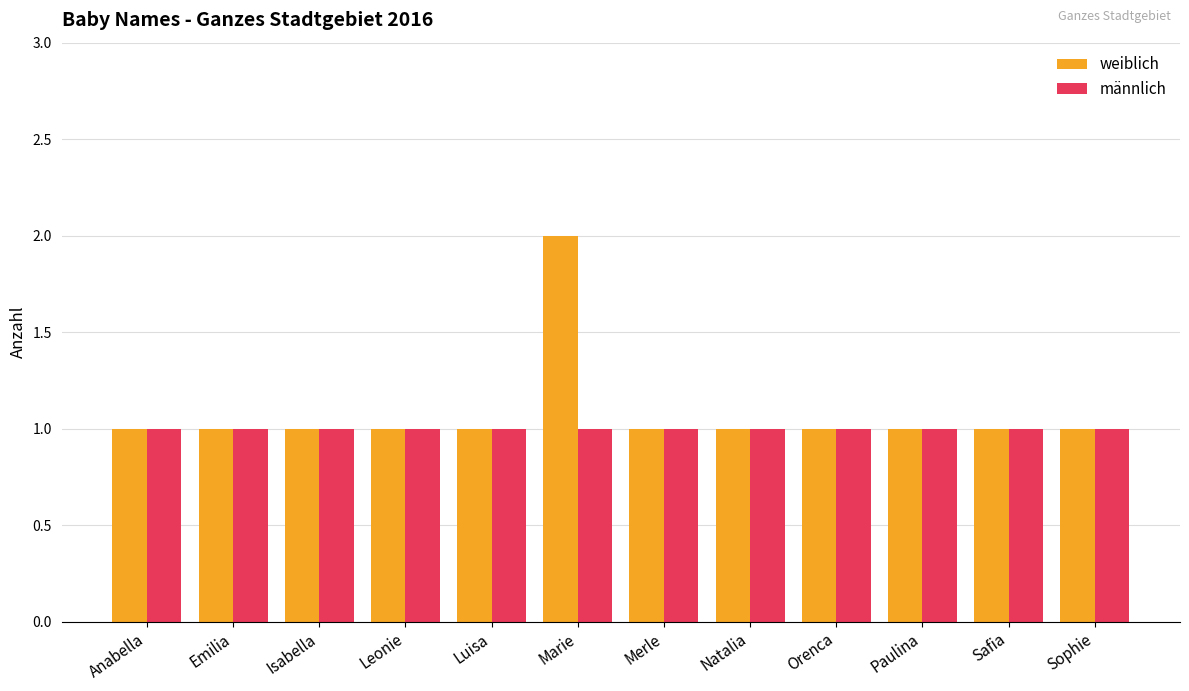

What is the label of the 11th bar from the left?

Safia